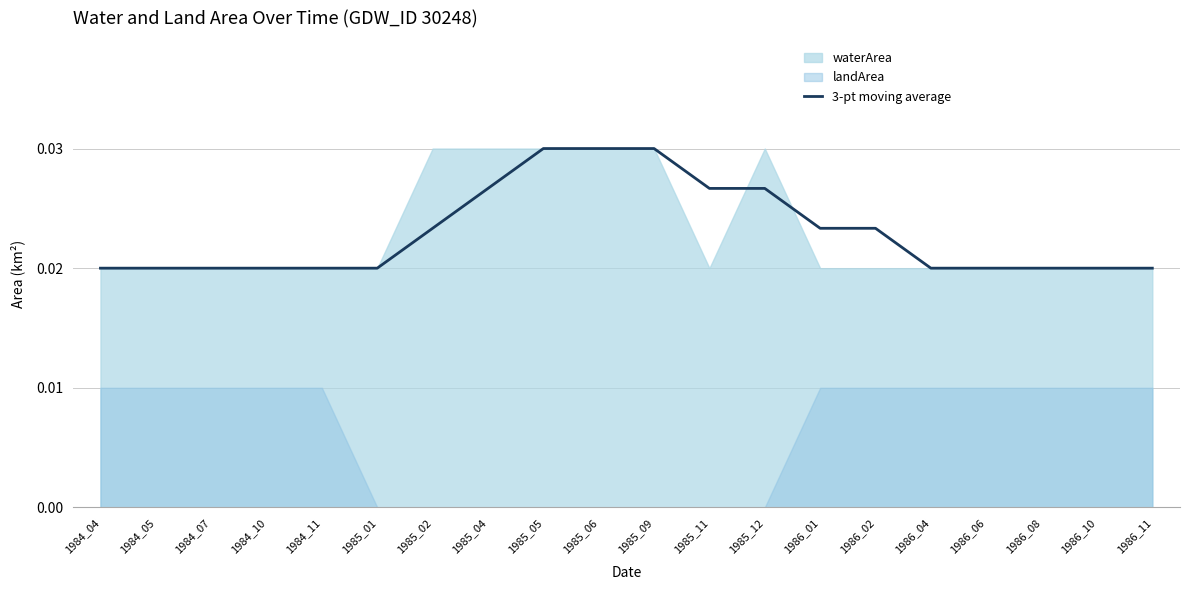

The value at 1986_04 is 0.0. True or false?

False